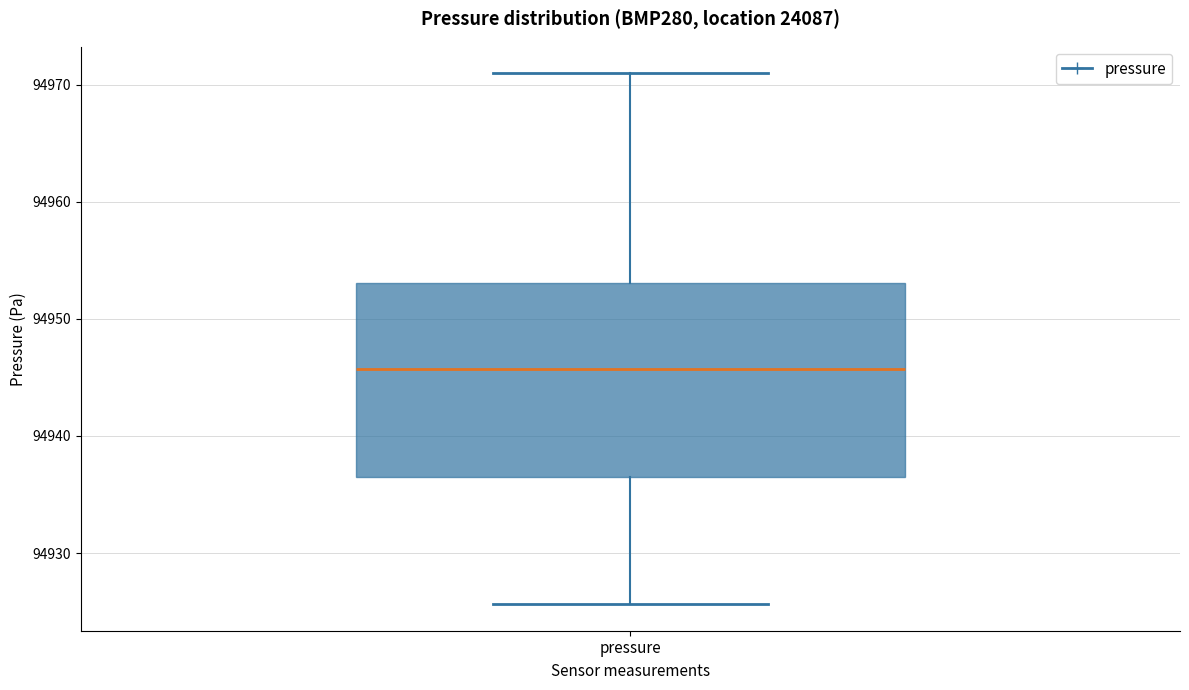

Where does the median line of the box for pressure sit on the y-axis? The values are not printed on the chart, so give them approximately, as read against the axis.

94946